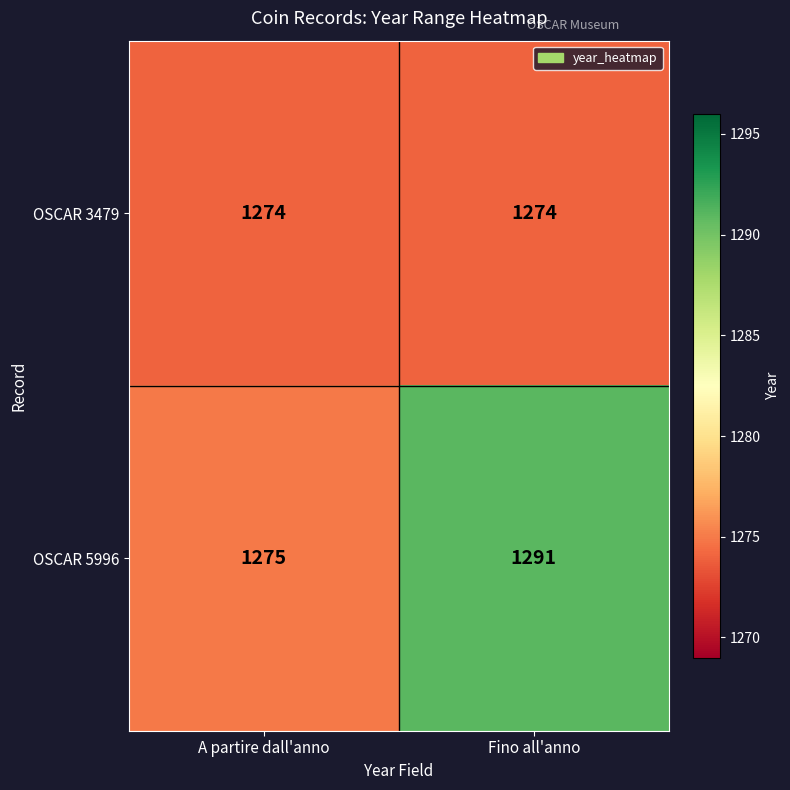

What is the lowest value of the OSCAR 3479 series?

1274